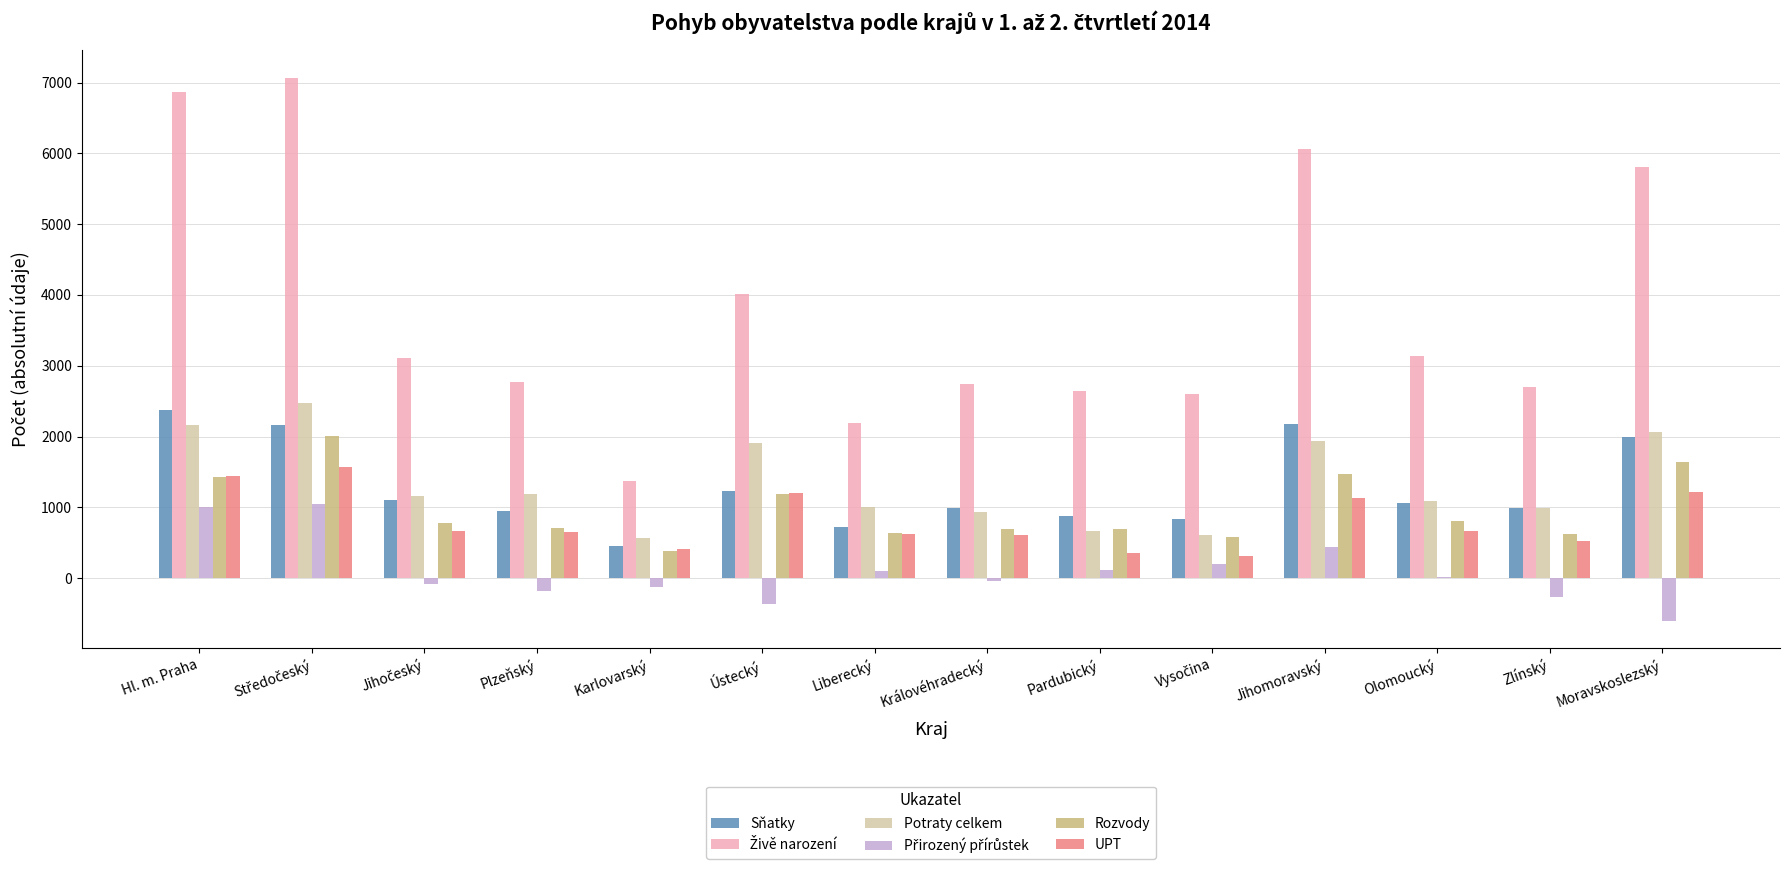

True or false: Rozvody has a value of 2205 at Hl. m. Praha.

False